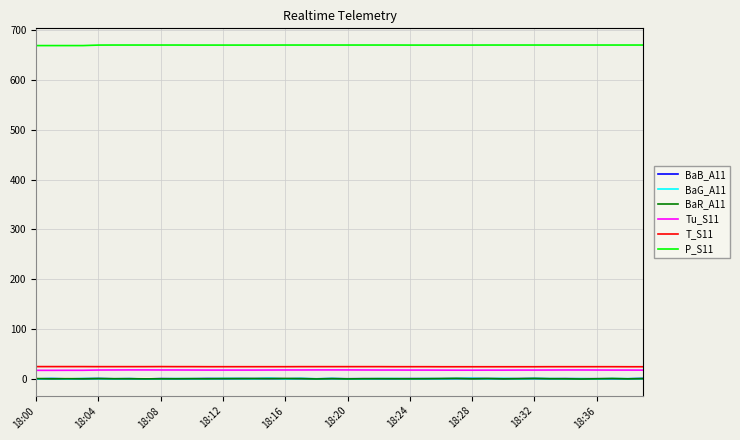

True or false: BaR_A11 and P_S11 cross at least once.

False